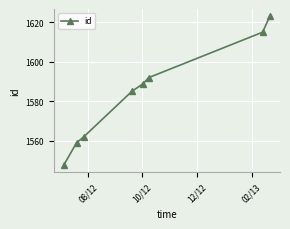

What is the value of the 3rd point from the left?

1562